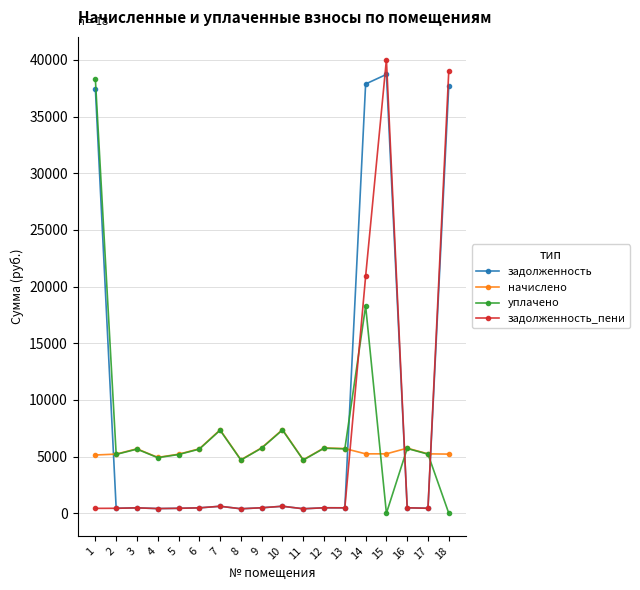

Which series has the largest range (max minus min)?

задолженность_пени